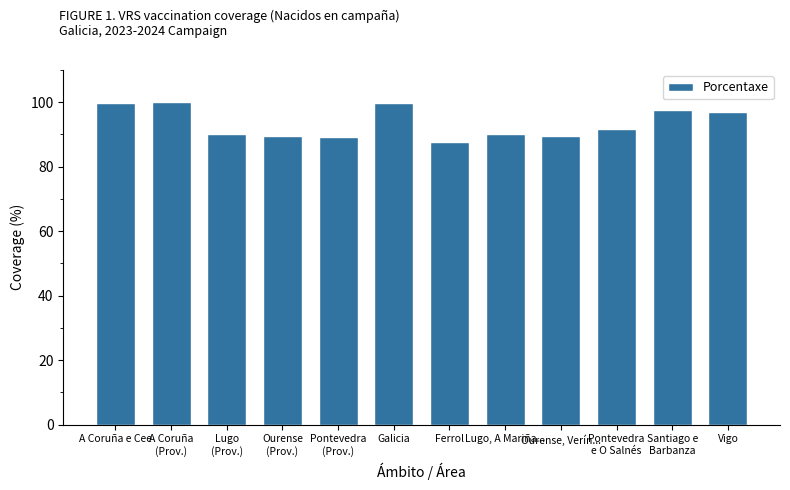

What is the sum of all values?

1122.2